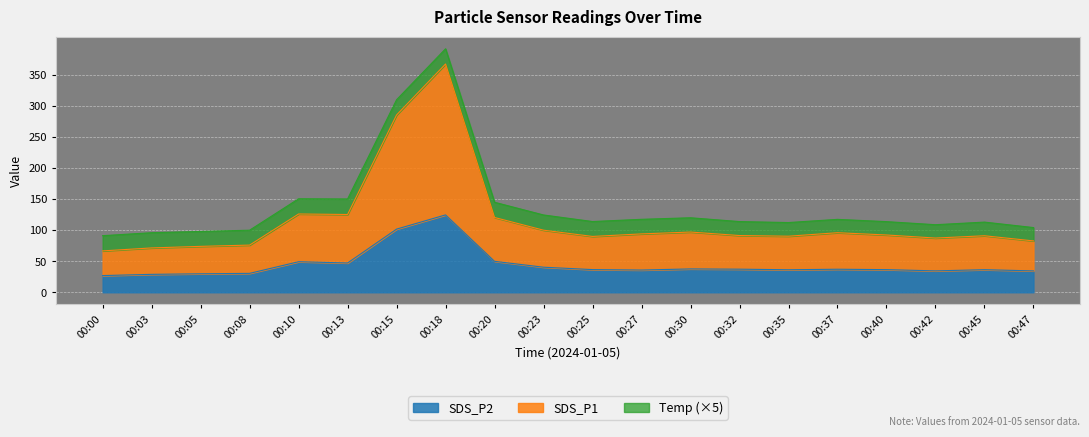

True or false: SDS_P2 and SDS_P1 intersect in this chart.

False